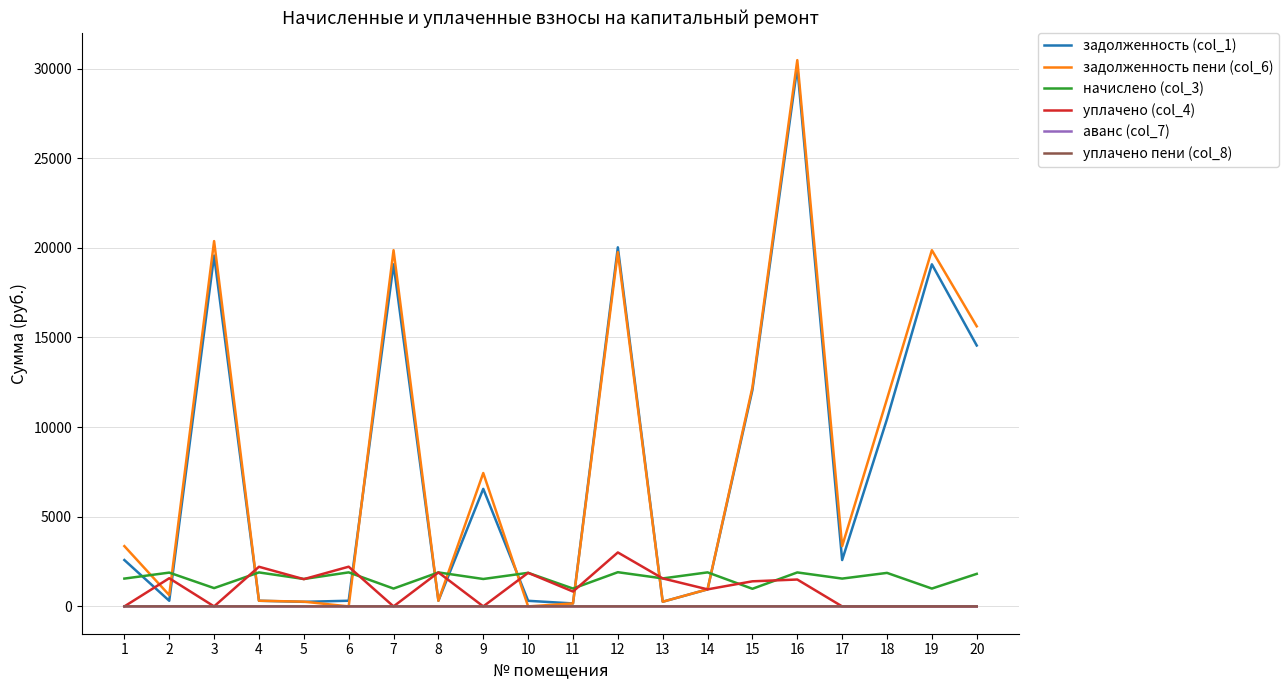

At which category is the sum across all series the highest?

16